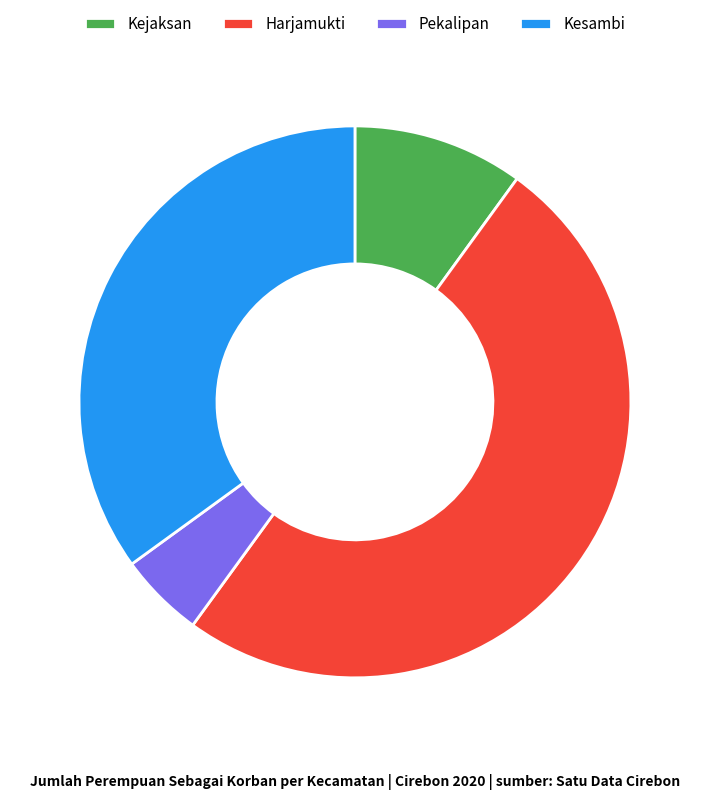

Between Kesambi and Pekalipan, which is larger?

Kesambi